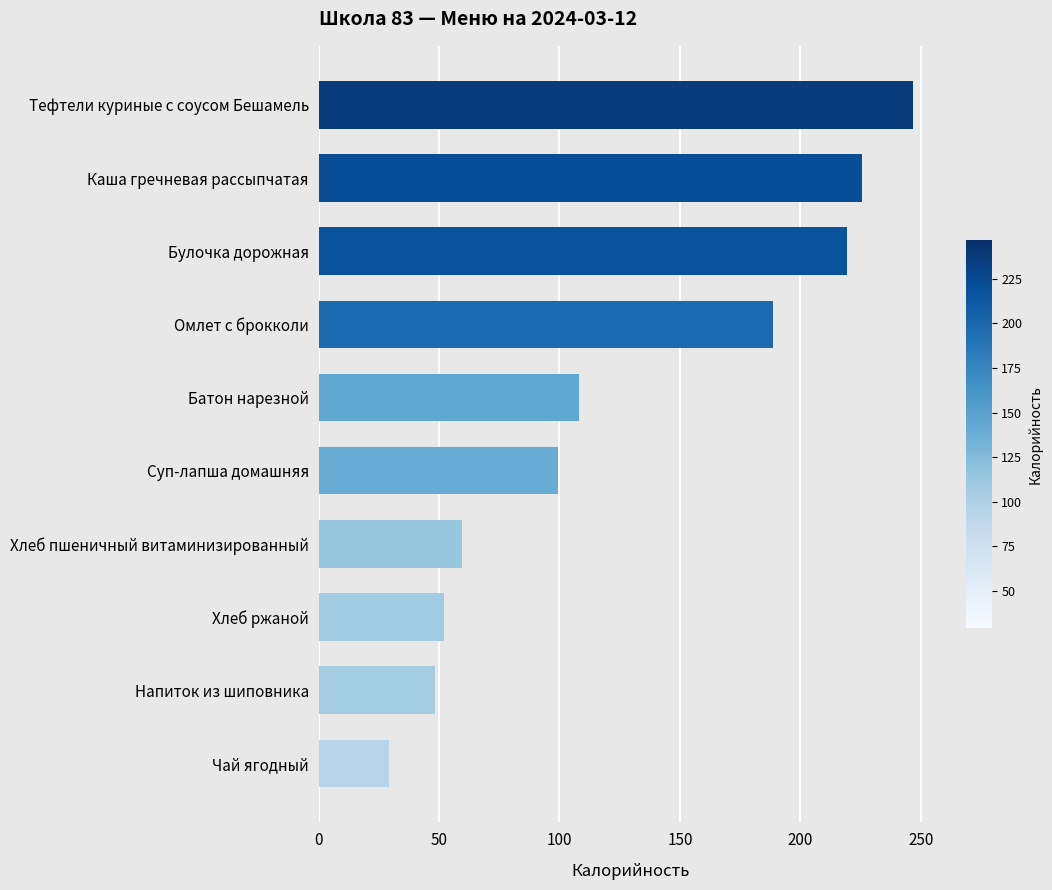

What is the change in value from Хлеб ржаной to Омлет с брокколи?

+136.2